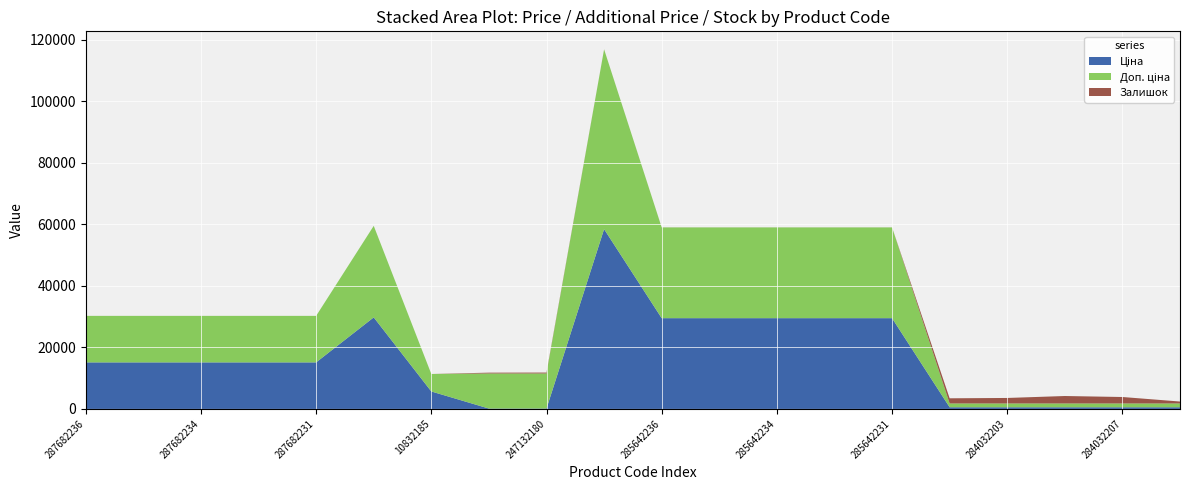

Reading left to right, list all the values displayed in this chart.

Ціна: 287682236=15120.0	287682235=15120.0	287682234=15120.0	287682233=15120.0	287682231=15120.0	287702232=29747.2	10832185=5673.8	247132181=114.1	247132180=114.1	285662232=58426.5	285642236=29491.5	285642235=29491.5	285642234=29491.5	285642233=29491.5	285642231=29491.5	284032204=539.0	284032203=539.0	284032208=539.0	284032207=539.0	284032206=539.0
Доп. ціна: 287682236=15120.0	287682235=15120.0	287682234=15120.0	287682233=15120.0	287682231=15120.0	287702232=29747.2	10832185=5673.8	247132181=11410.0	247132180=11410.0	285662232=58426.5	285642236=29491.5	285642235=29491.5	285642234=29491.5	285642233=29491.5	285642231=29491.5	284032204=1235.4	284032203=1235.4	284032208=1235.4	284032207=1235.4	284032206=1235.4
Залишок: 287682236=0.0	287682235=0.0	287682234=0.0	287682233=0.0	287682231=0.0	287702232=0.0	10832185=2.0	247132181=260.0	247132180=290.0	285662232=14.0	285642236=16.0	285642235=13.0	285642234=10.0	285642233=14.0	285642231=11.0	284032204=1674.0	284032203=1786.0	284032208=2419.0	284032207=2096.0	284032206=624.0